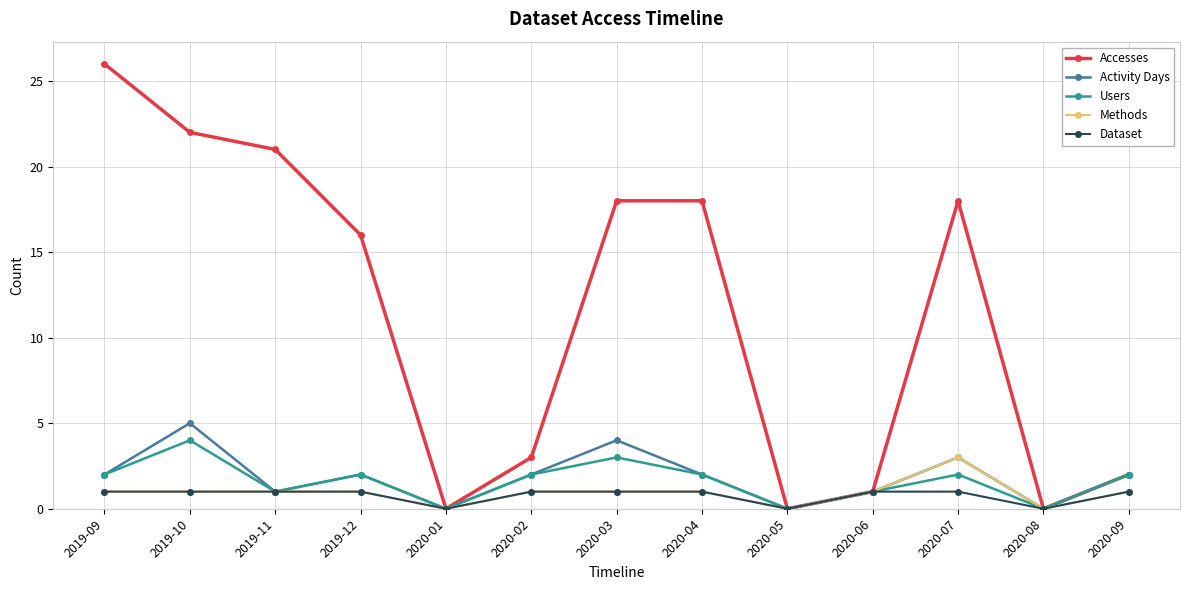

Is it true that Activity Days equals 1 at 2019-11?

True